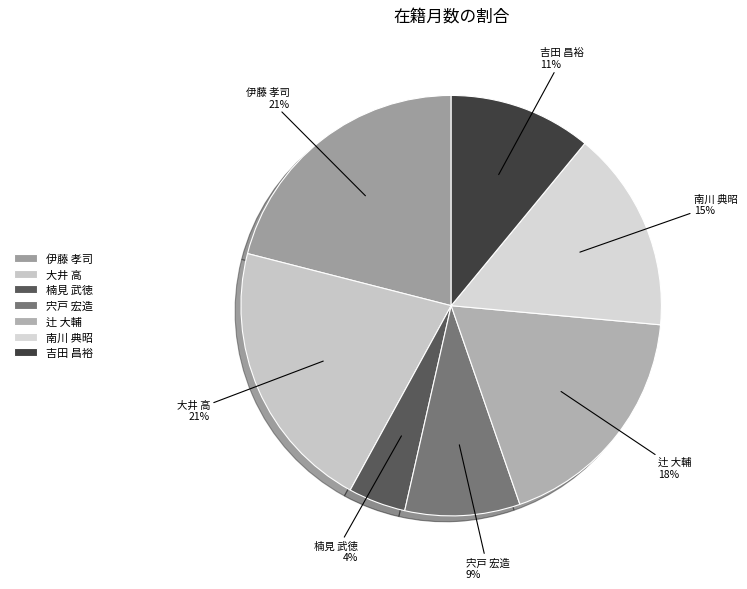

What is the smallest slice in the pie chart?

楠見 武徳